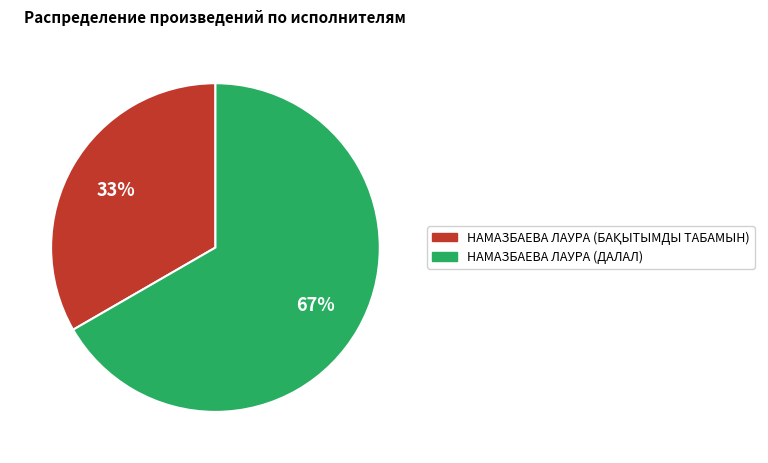

How many slices are in this pie chart?

2